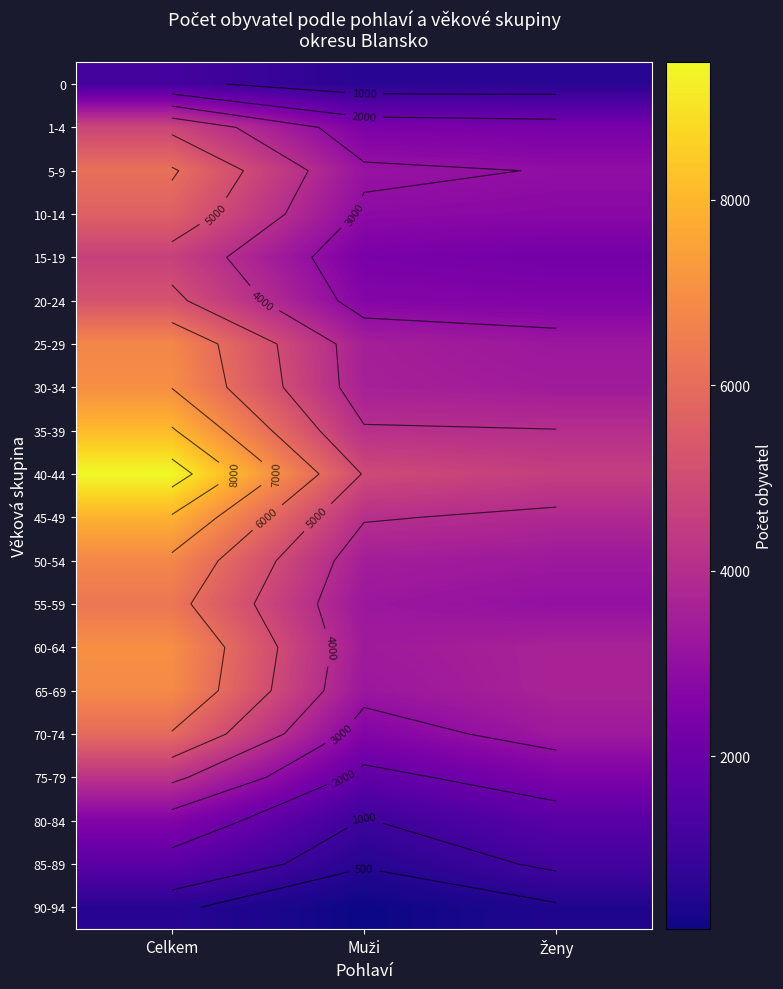

What is the difference between the 75-79 values at Ženy and Muži?

708